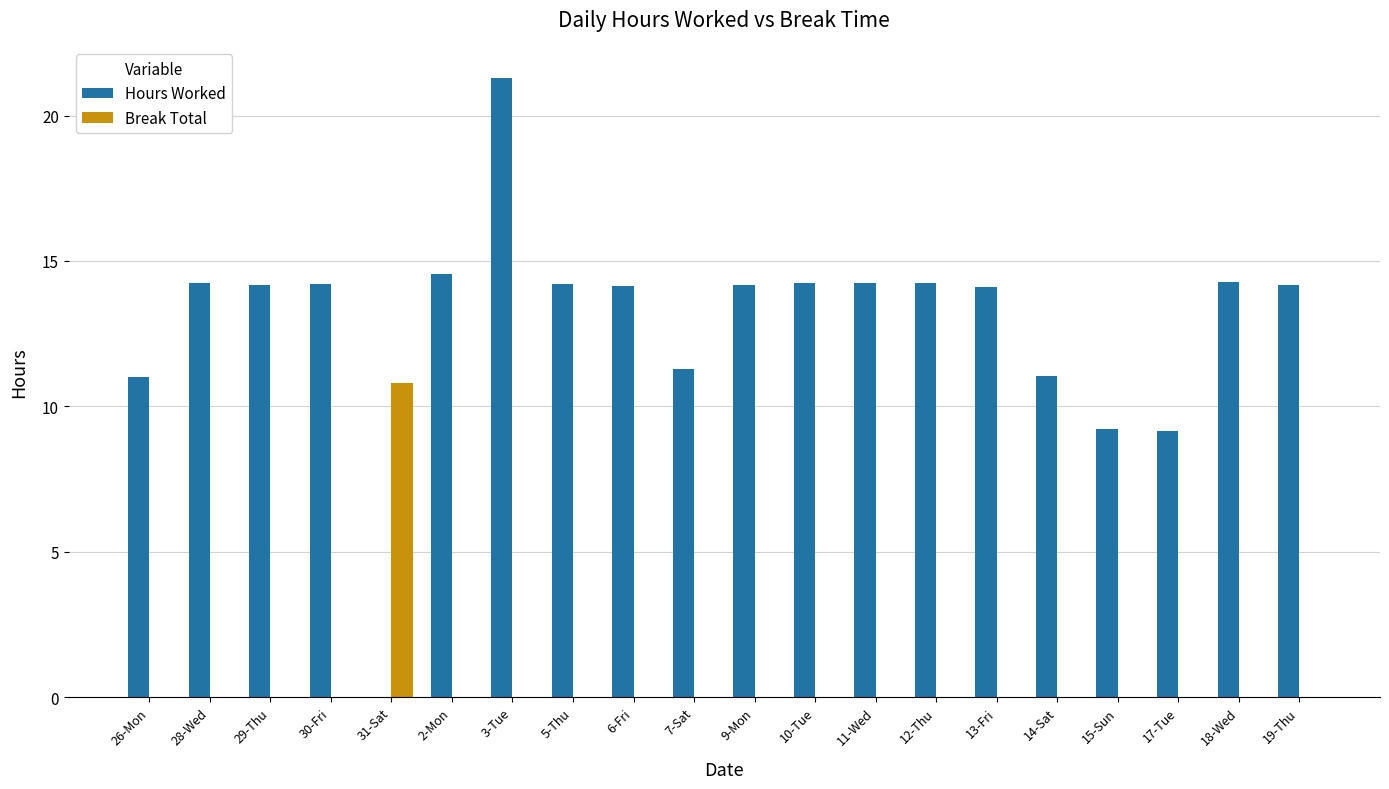

What is the sum of all Hours Worked values?

258.0